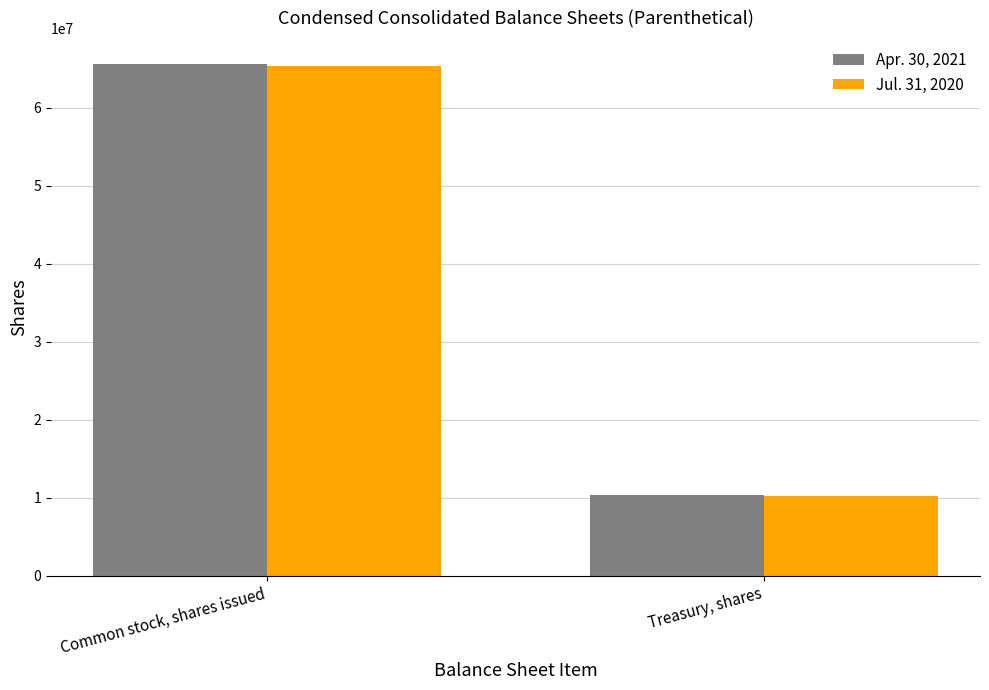

Reading left to right, what are all the values shown in this chart?

Apr. 30, 2021: 65651570	10285329
Jul. 31, 2020: 65396531	10197775